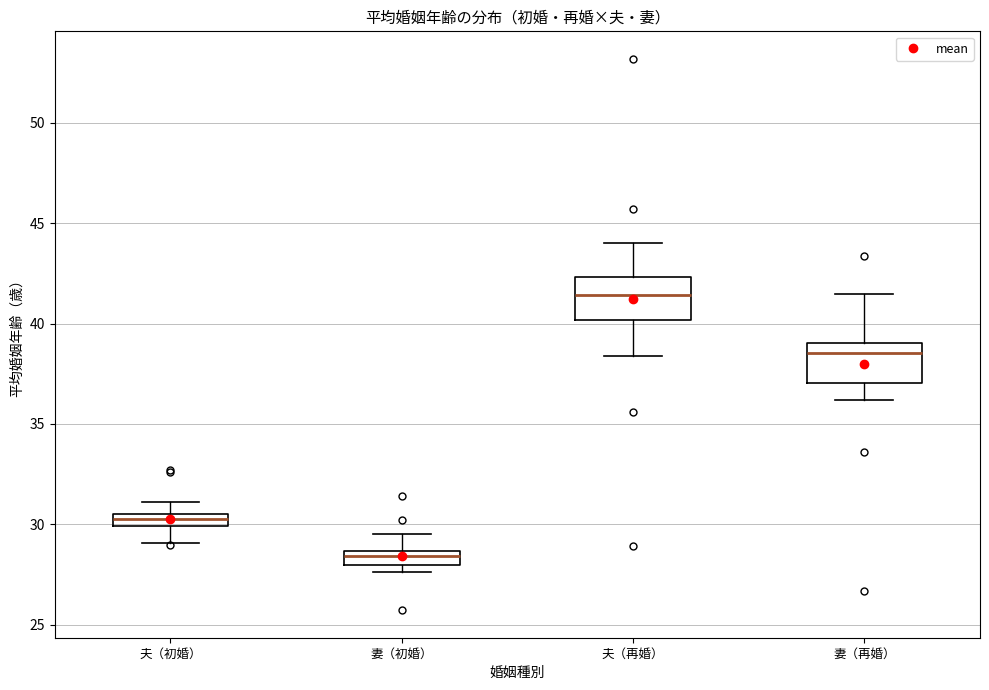

Which box's median line is the highest?

夫（再婚）